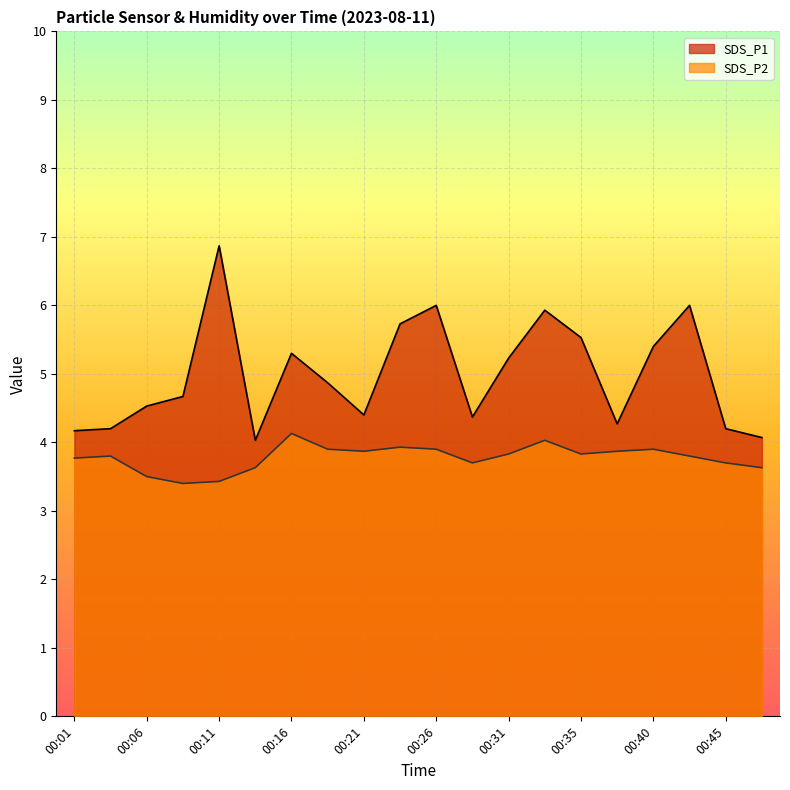

At which label does SDS_P1 reach its peak?

00:11